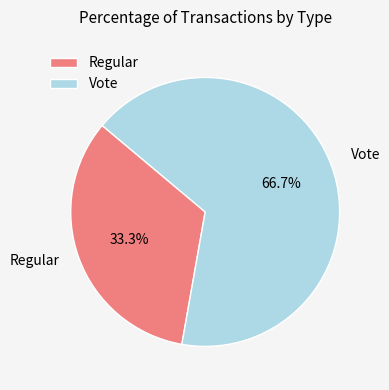

Is Regular the majority of the pie?

No